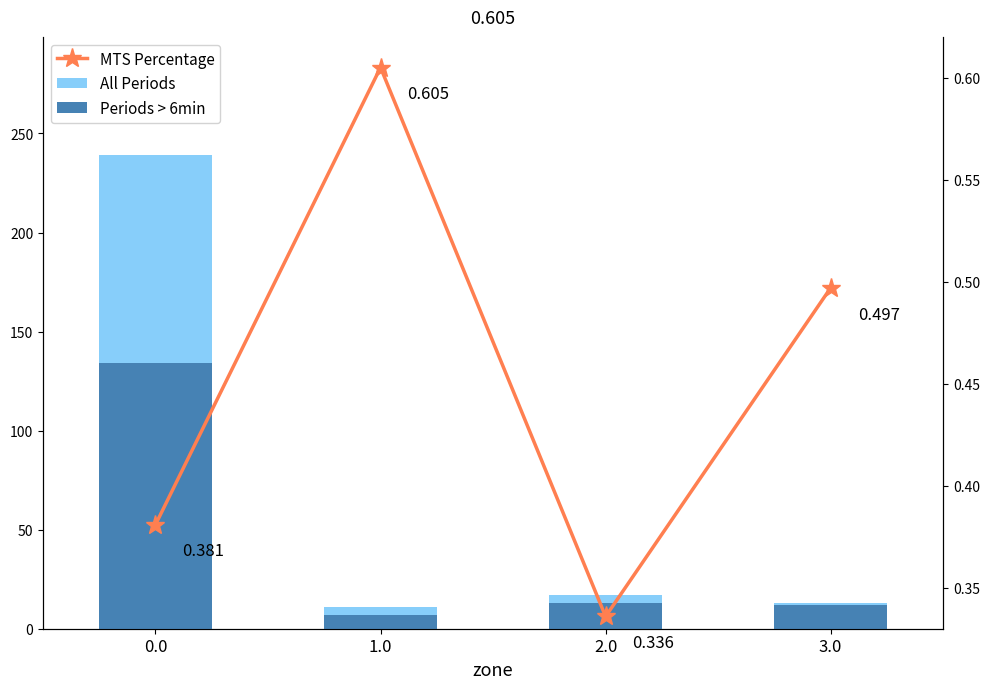

Rank the series by their maximum value, from highest to lowest.

All Periods, Periods > 6min, MTS Percentage